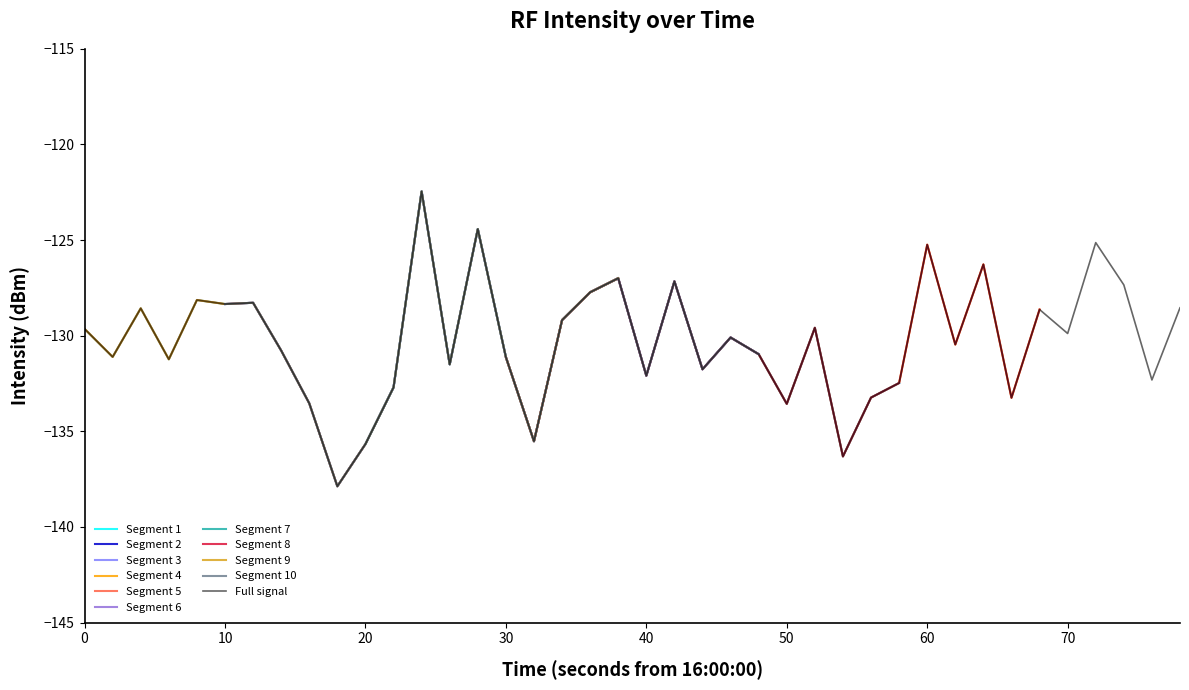

True or false: Full signal has a value of -128.3 at 10.

True